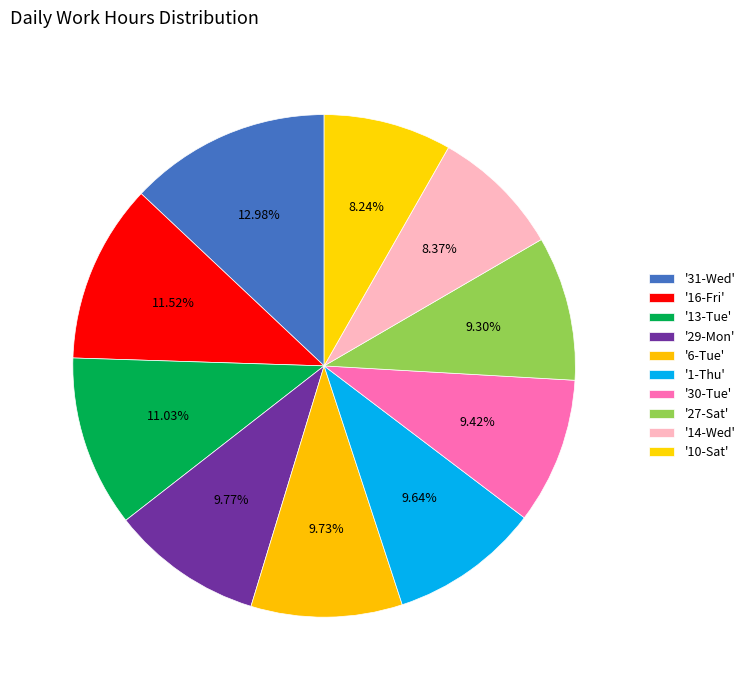

How many segments does this pie chart have?

10